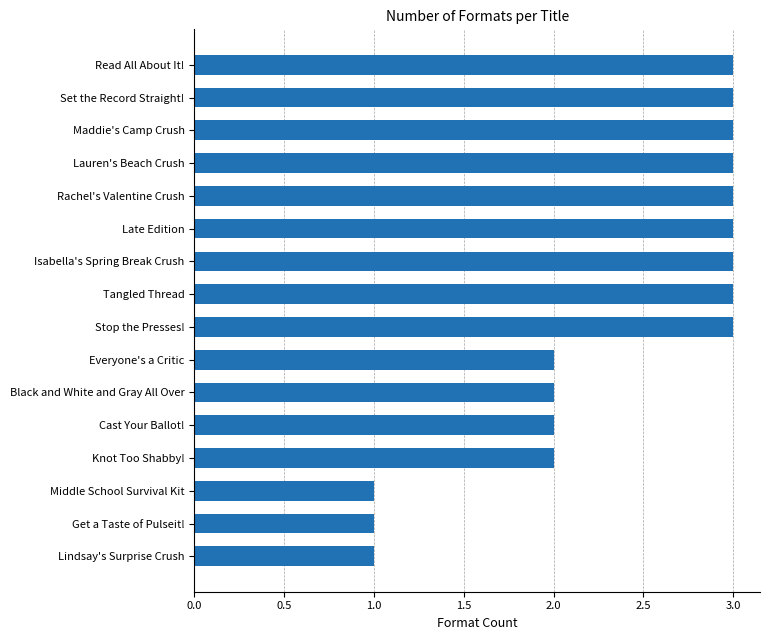

Reading bottom to top, what are all the values shown in this chart?

Lindsay's Surprise Crush=1	Get a Taste of Pulseit!=1	Middle School Survival Kit=1	Knot Too Shabby!=2	Cast Your Ballot!=2	Black and White and Gray All Over=2	Everyone's a Critic=2	Stop the Presses!=3	Tangled Thread=3	Isabella's Spring Break Crush=3	Late Edition=3	Rachel's Valentine Crush=3	Lauren's Beach Crush=3	Maddie's Camp Crush=3	Set the Record Straight!=3	Read All About It!=3